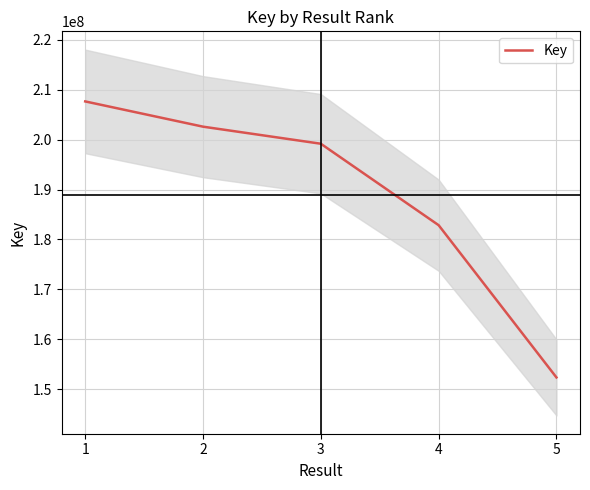

At which category does the chart reach its minimum across all series?

5